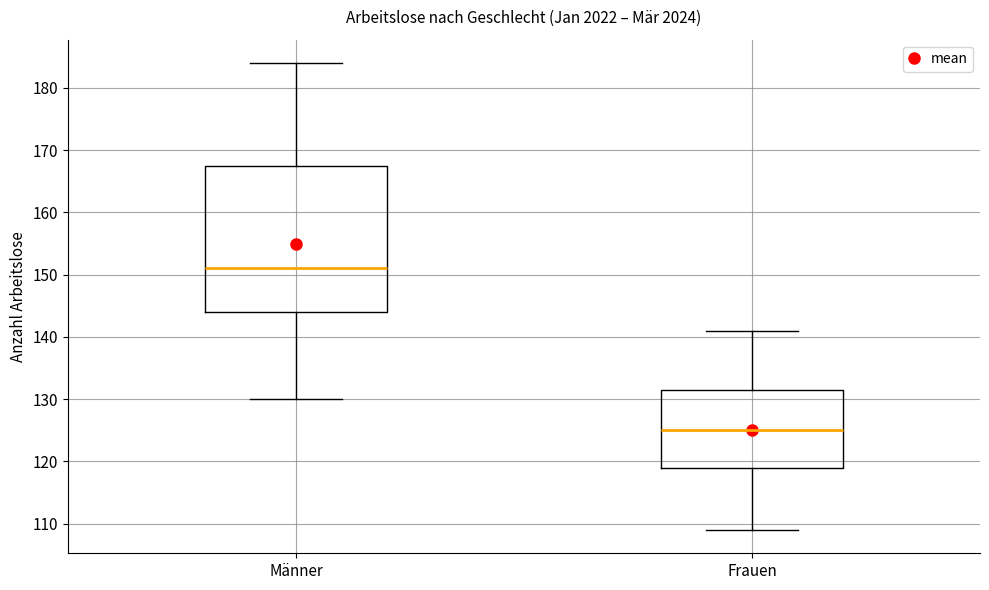

Which box is the tallest, from its lower edge to its upper edge?

Männer